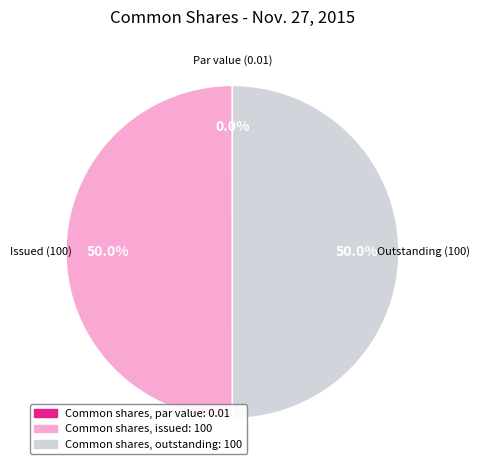

Do Common shares, outstanding and Common shares, issued together represent more than half of the pie?

Yes